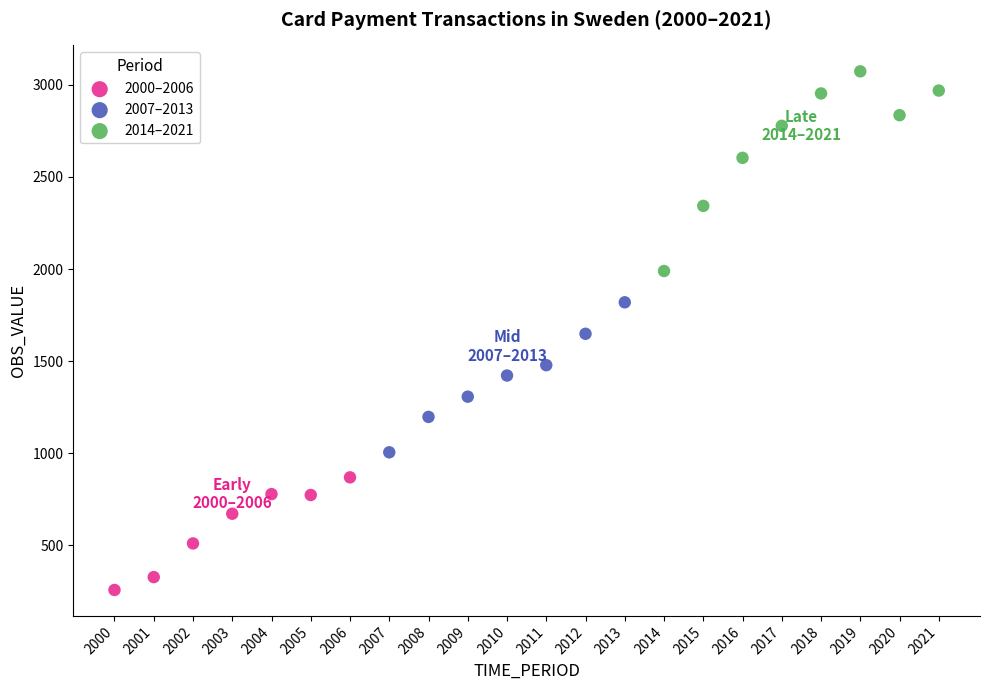

Which series contains the lowest Y value?

2000–2006